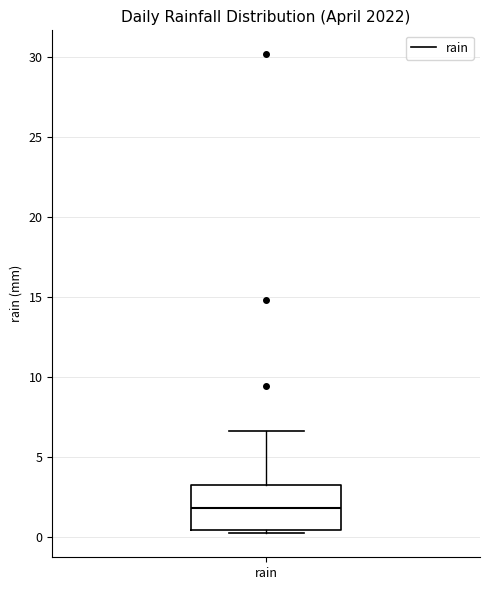

Read this box plot against the y-axis: the position of the median line, the range covered by the box, and the ends of both whiskers. The values are not printed on the chart, so give them approximately, as read against the axis.

median 2.0, box 0.5 to 3.0, whiskers 0.0 to 6.5